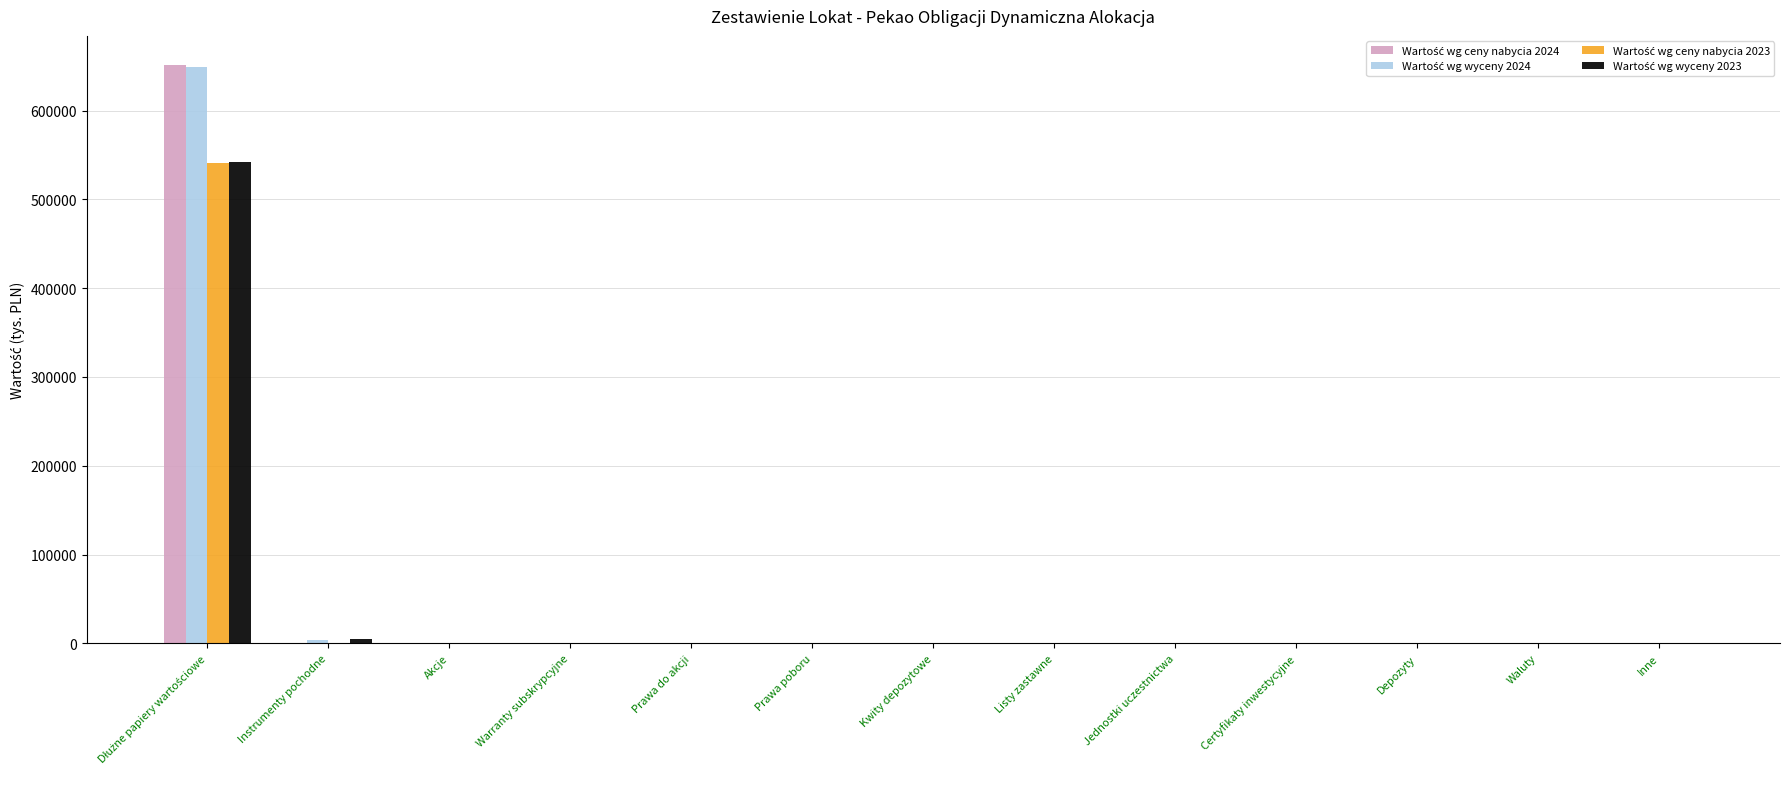

Count the number of data series in this chart.

4